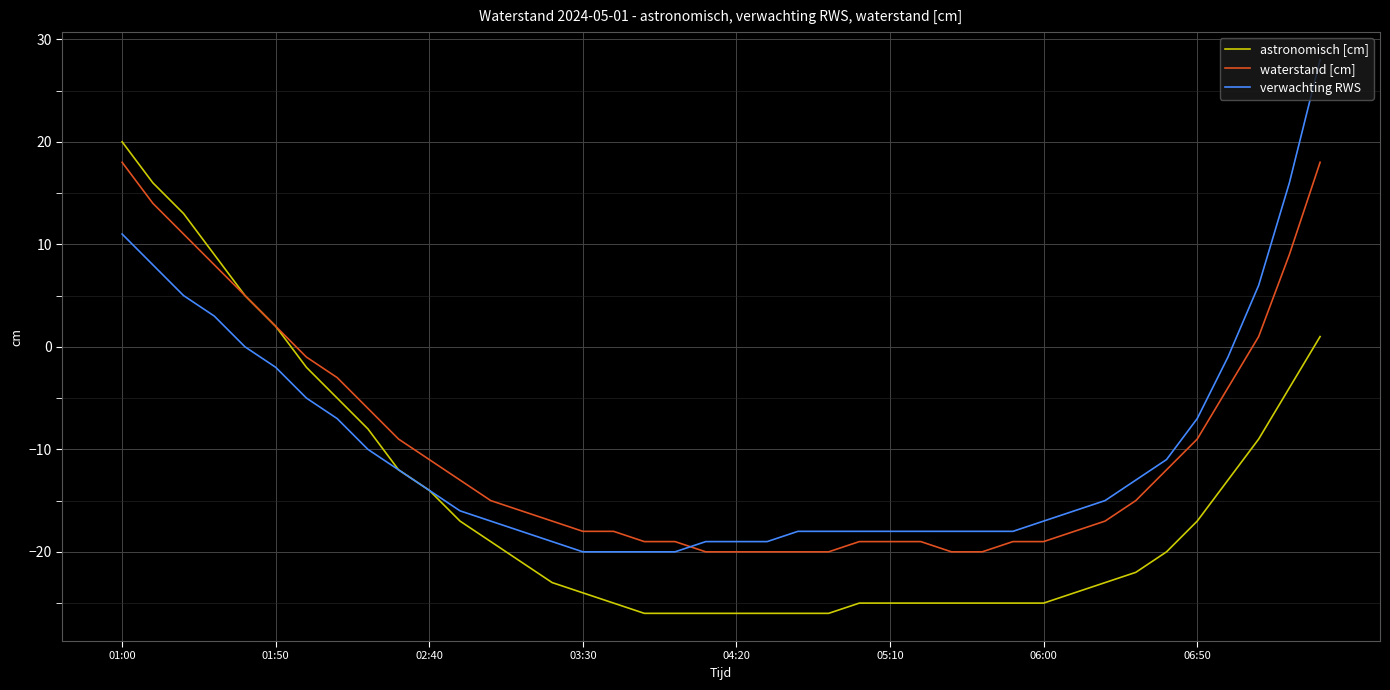

What is the difference between the maximum and minimum values in the verwachting RWS series?

48